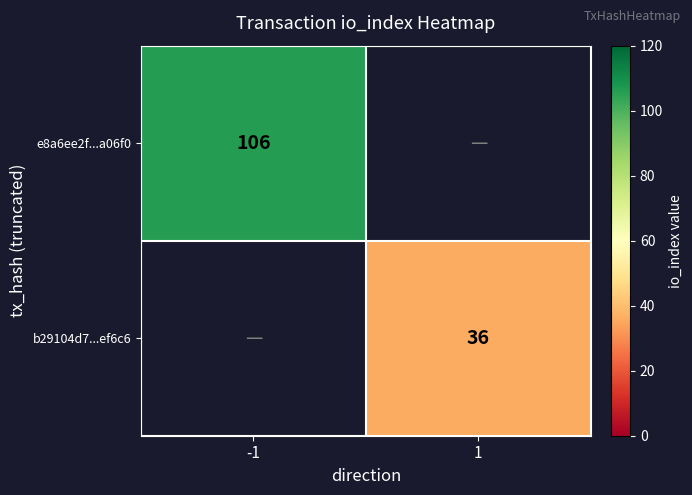

The b29104d7...ef6c6 series shows 18 at 1. True or false?

False